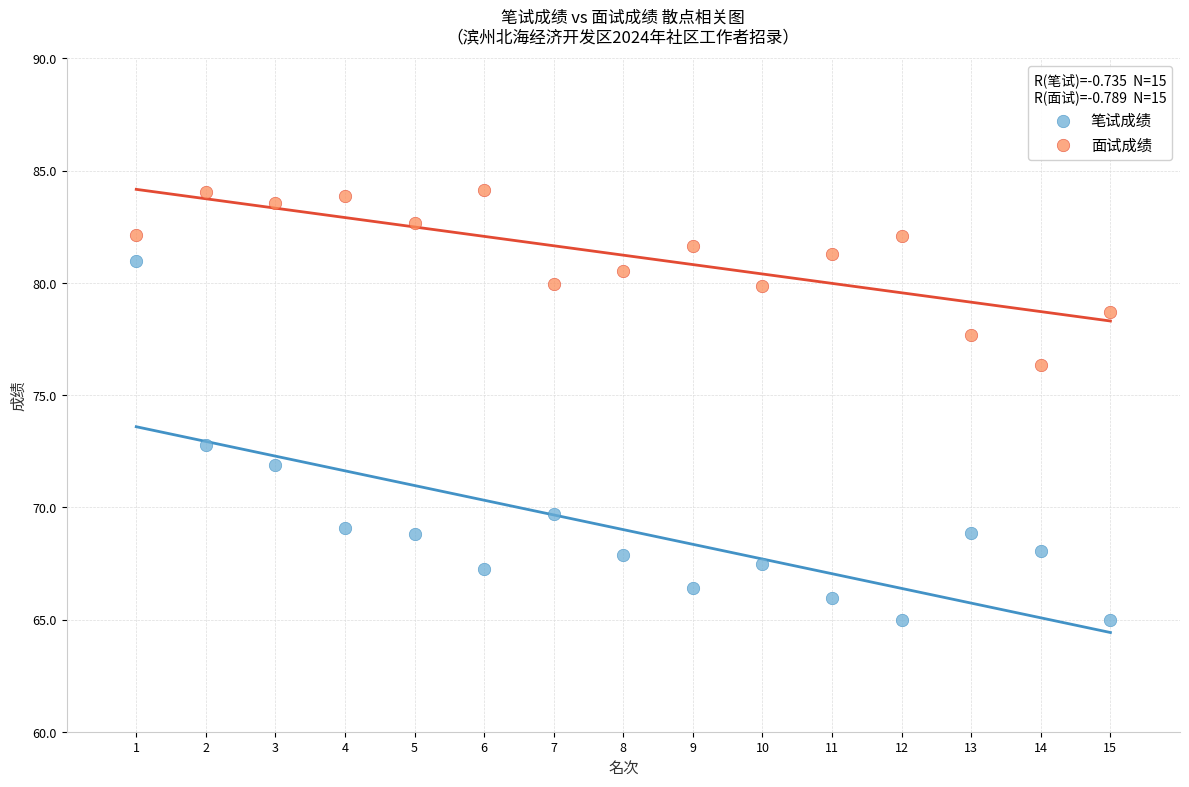

Across all data points, what is the range of Y values (max minus min)?

19.2